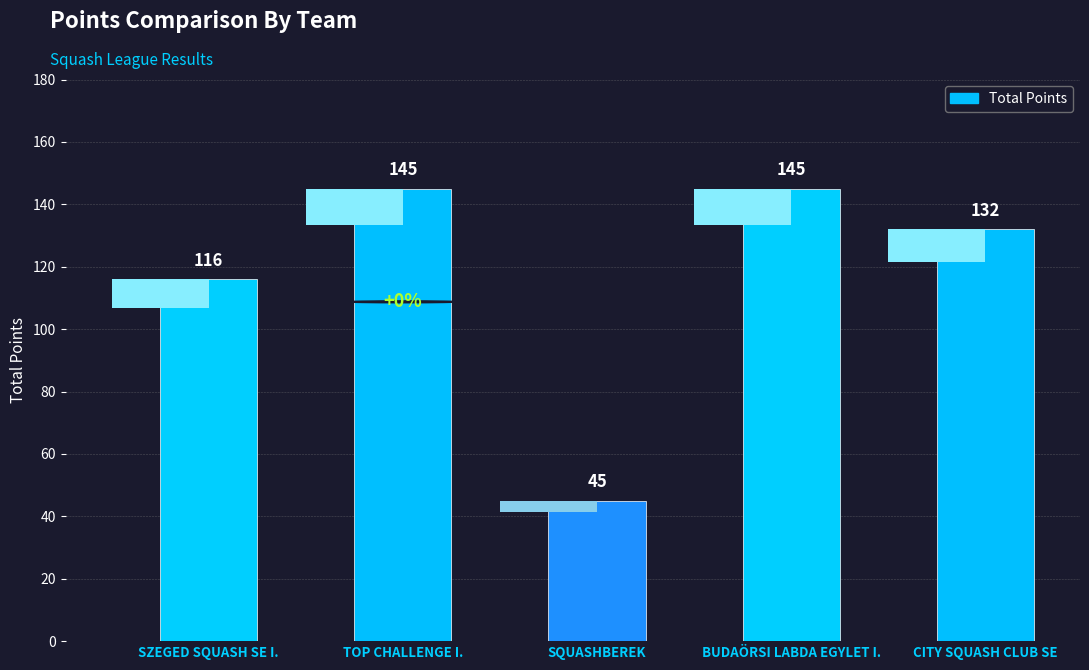

Reading left to right, what are all the values shown in this chart?

SZEGED SQUASH SE I.=116	TOP CHALLENGE I.=145	SQUASHBEREK=45	BUDAÖRSI LABDA EGYLET I.=145	CITY SQUASH CLUB SE=132